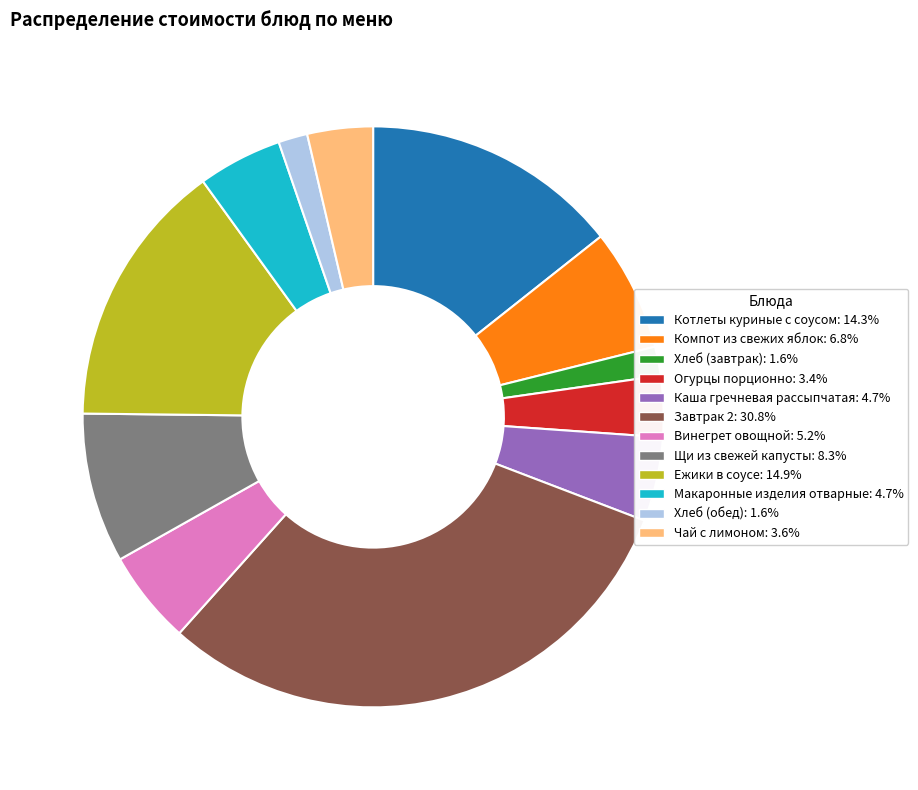

Do Винегрет овощной and Каша гречневая рассыпчатая together represent more than half of the pie?

No